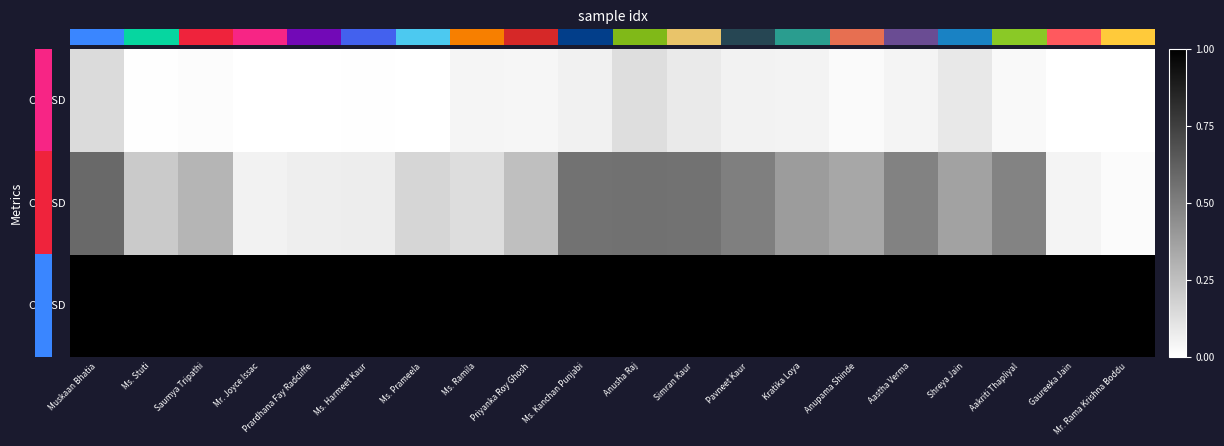

At which category does the chart reach its peak across all series?

Muskaan Bhatia